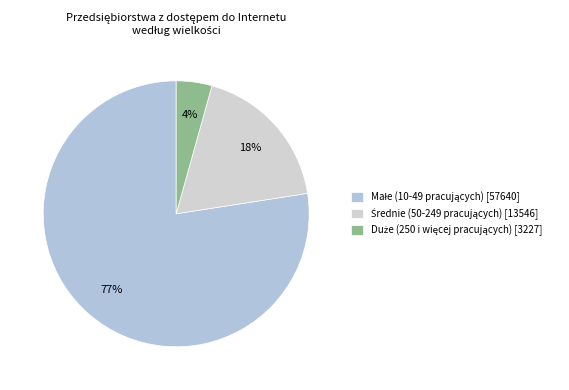

What percentage is the Małe (10-49 pracujących) slice, to the nearest percent?

77%